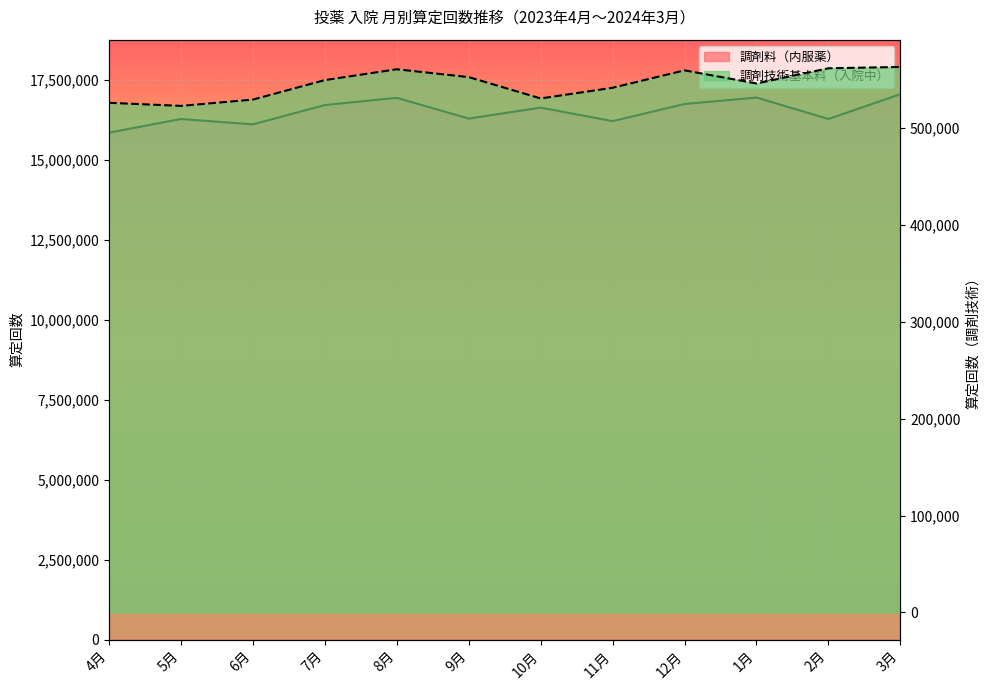

Where is the first local maximum for 調剤技術基本料（入院中）?

8月